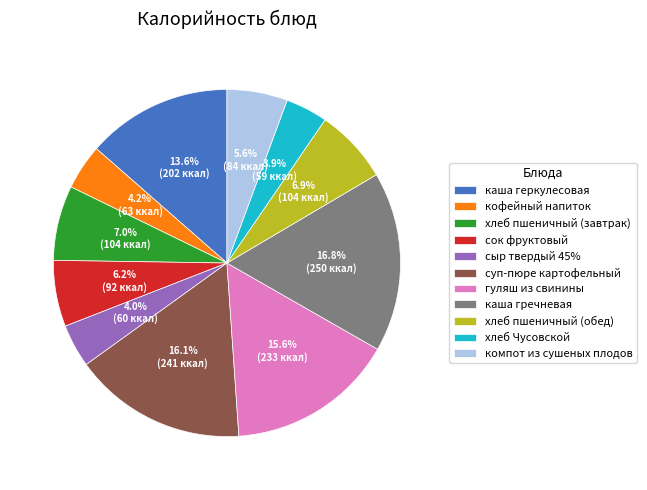

Which has a higher value, хлеб пшеничный (обед) or хлеб Чусовской?

хлеб пшеничный (обед)